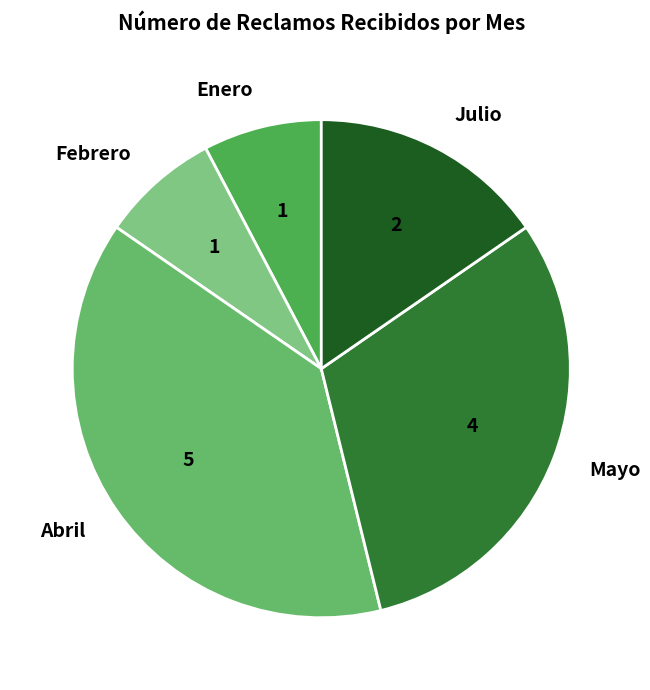

What is the ratio of the value at Abril to the value at Febrero?

5.0